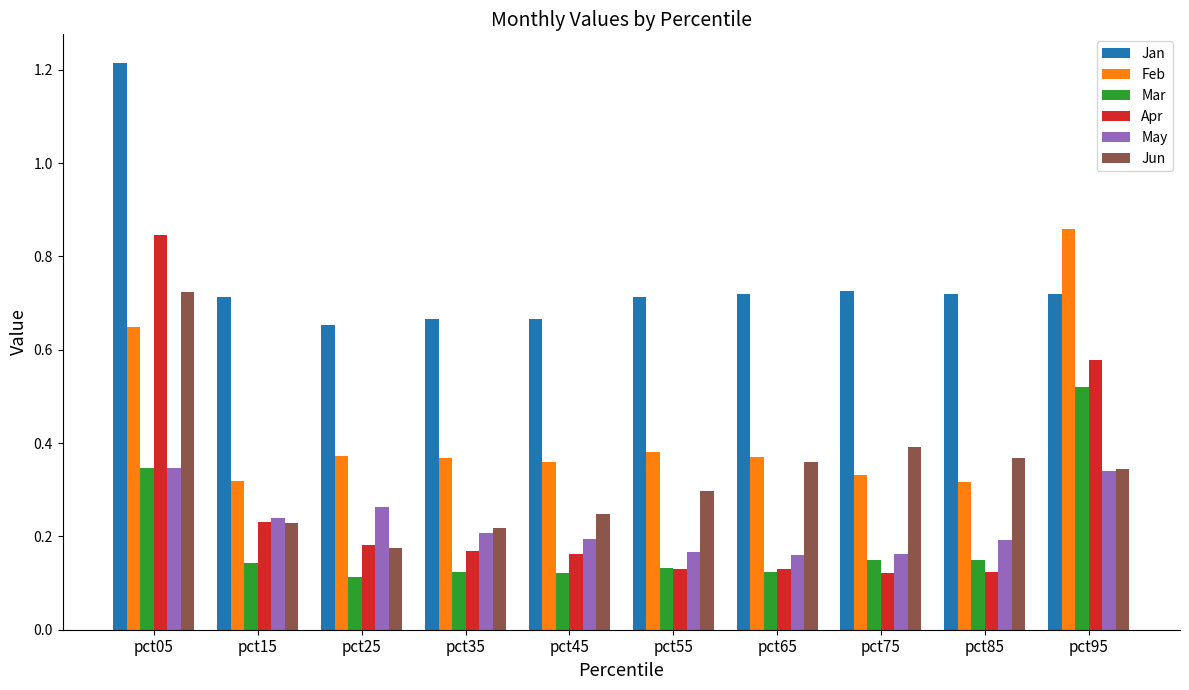

At pct35, list the series in order from smallest to largest.

Mar, Apr, May, Jun, Feb, Jan